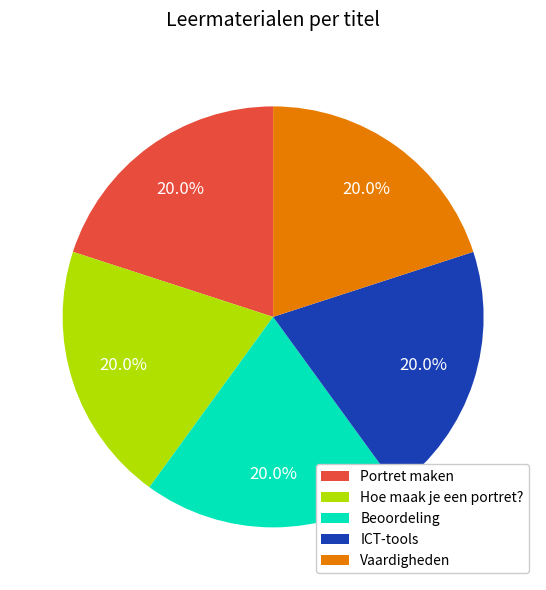

How many segments does this pie chart have?

5